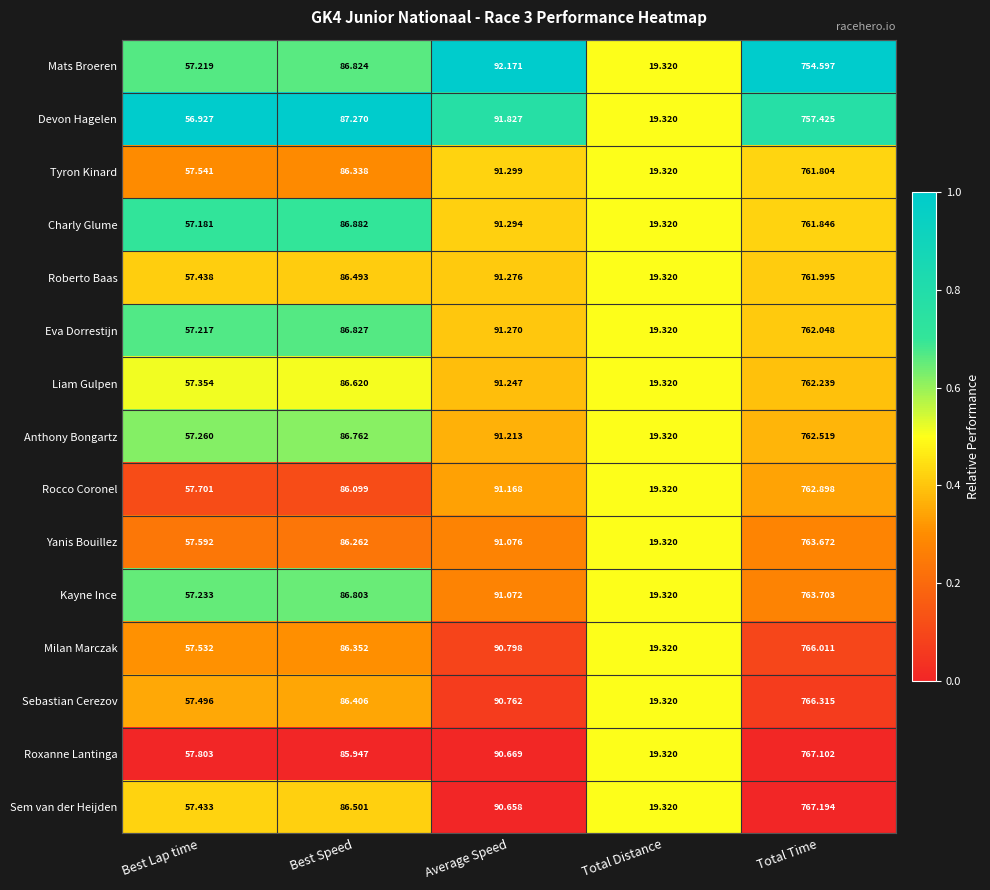

Between Best Speed and Average Speed, which series saw the biggest shift?

Mats Broeren